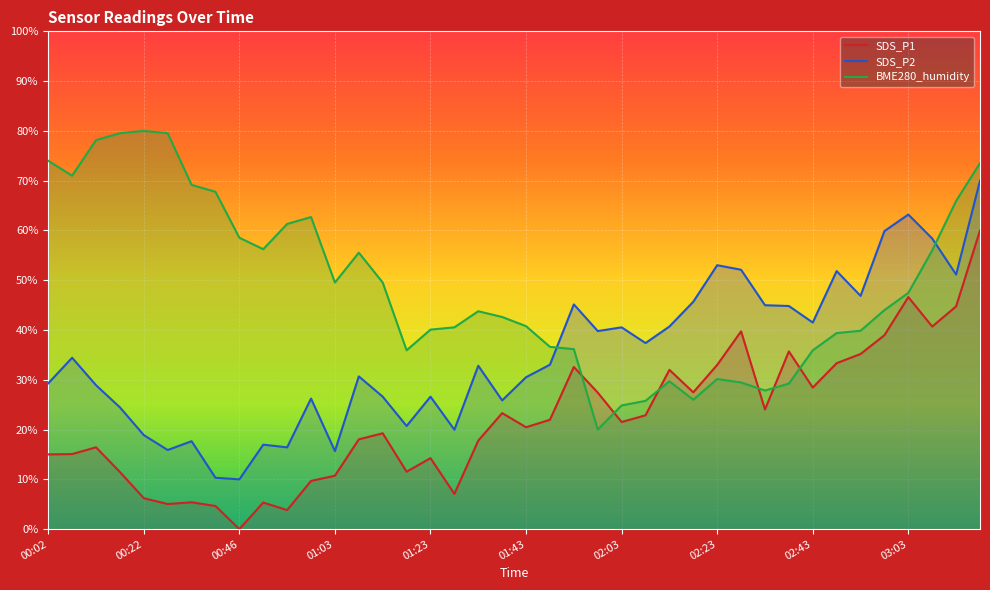

True or false: SDS_P1 has a value of 1.6 at 00:52.

False